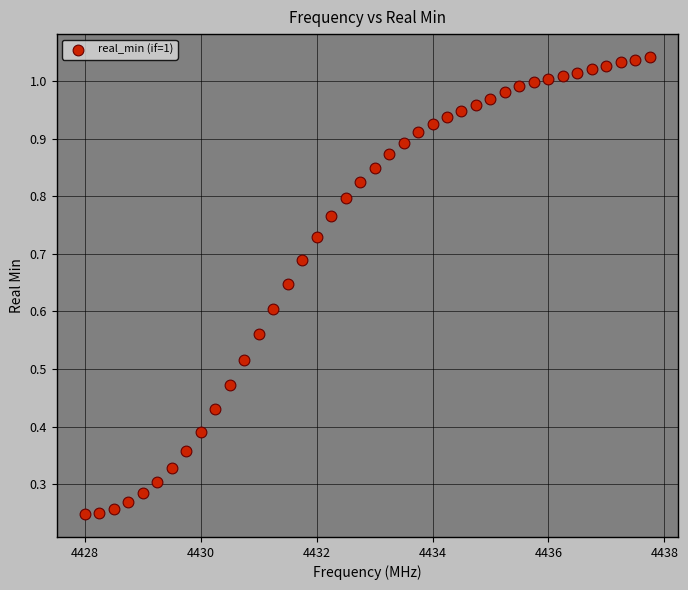

What is the range of X values (max minus min)?

9.8